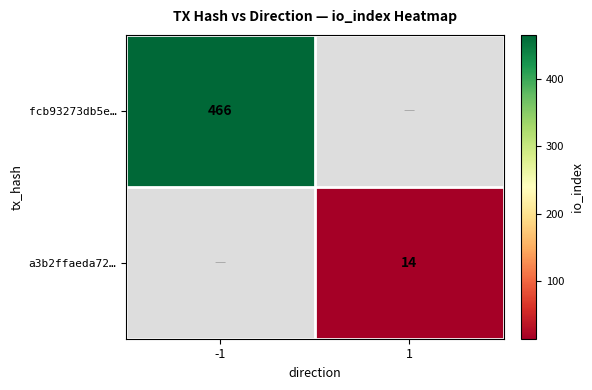

Is it true that a3b2ffaeda72… equals 14 at 1?

True